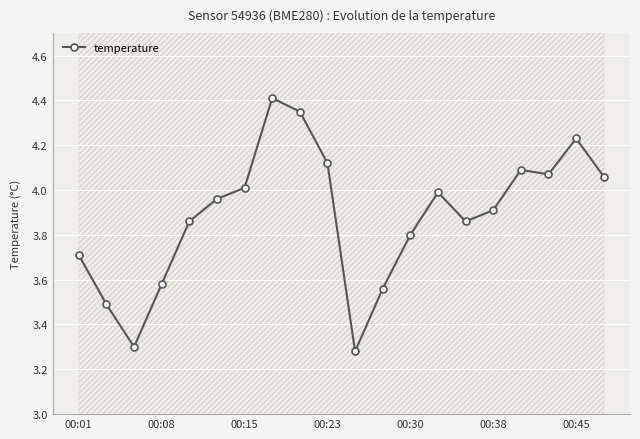

What is the highest value of the temperature series?

4.4